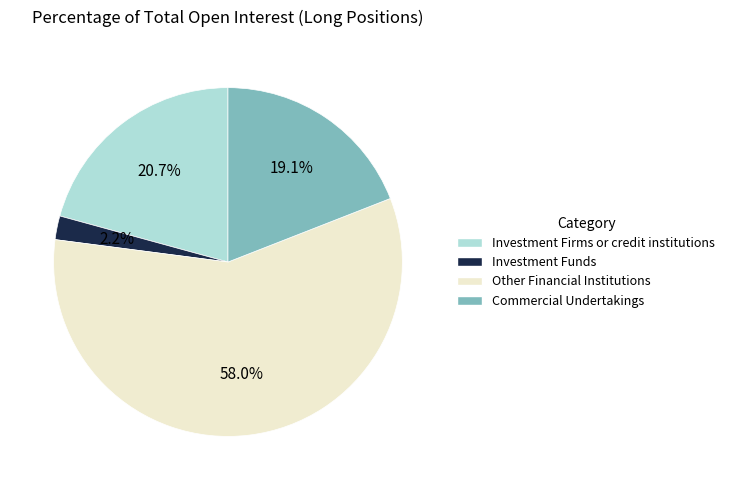

Is it true that Commercial Undertakings is 10% of the pie?

False